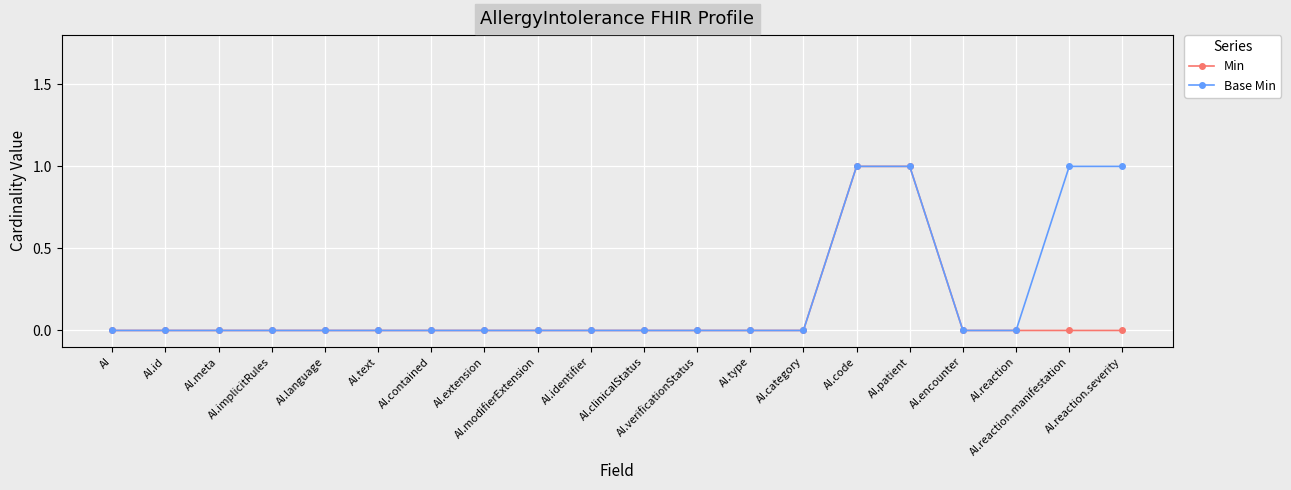

At AI.extension, list the series in order from largest to smallest.

Min, Base Min